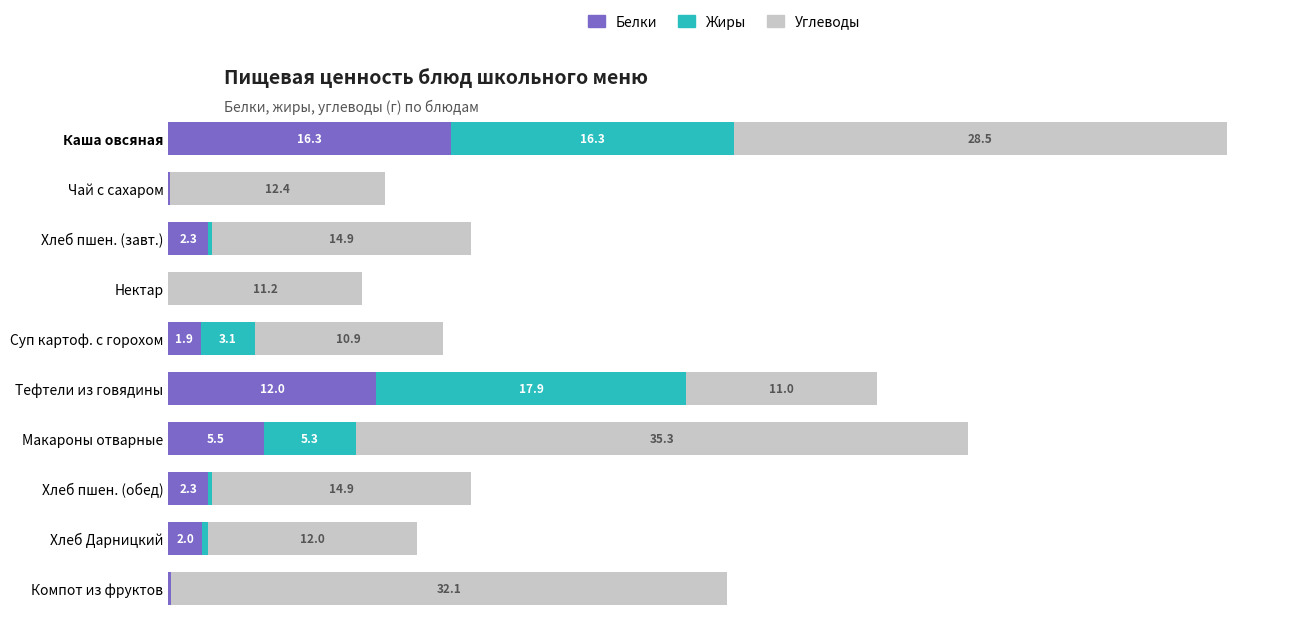

At which label is Белки closest to 8?

Макароны отварные